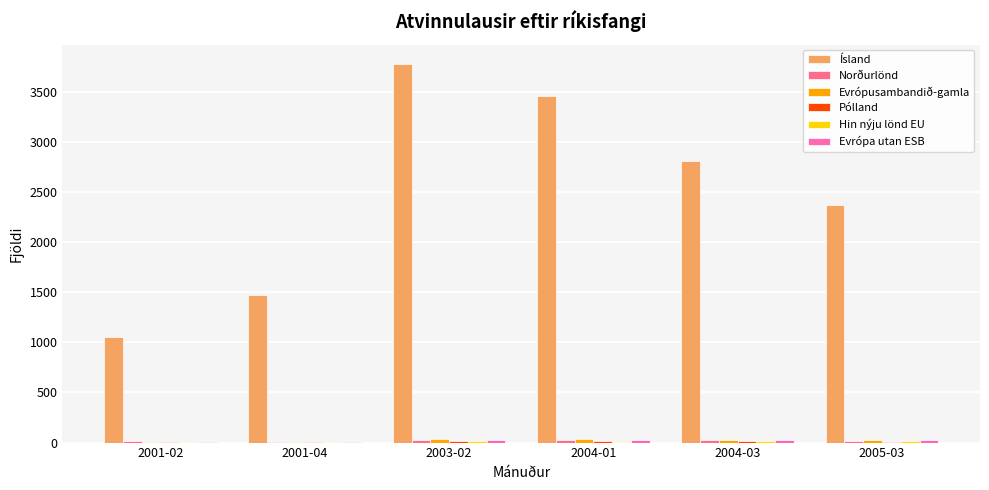

How many groups of bars are there?

6